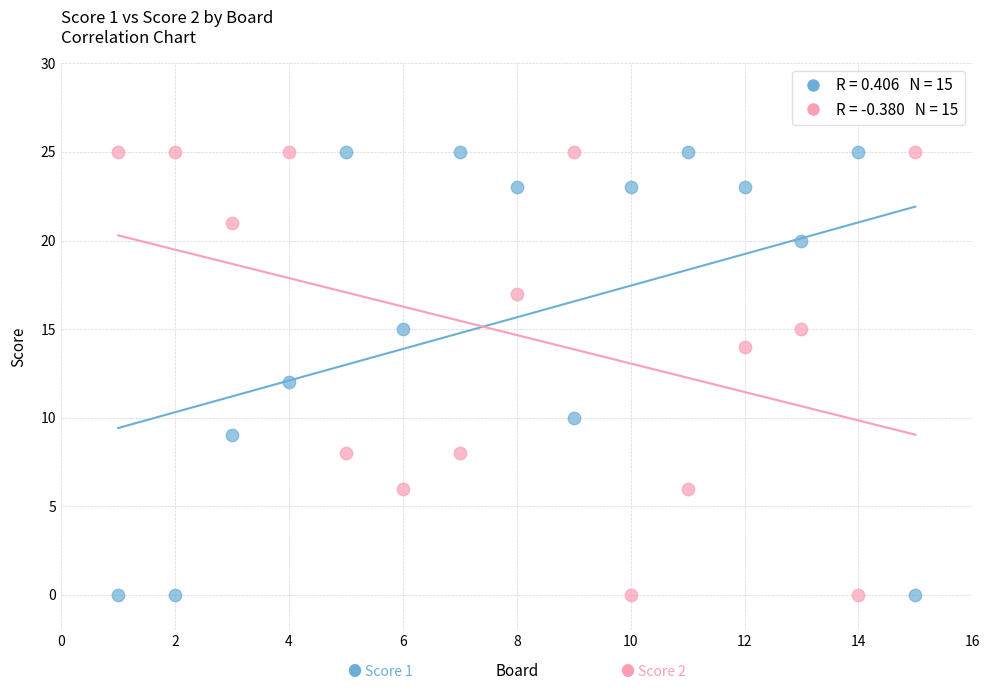

Across all data points, what is the range of X values (max minus min)?

14